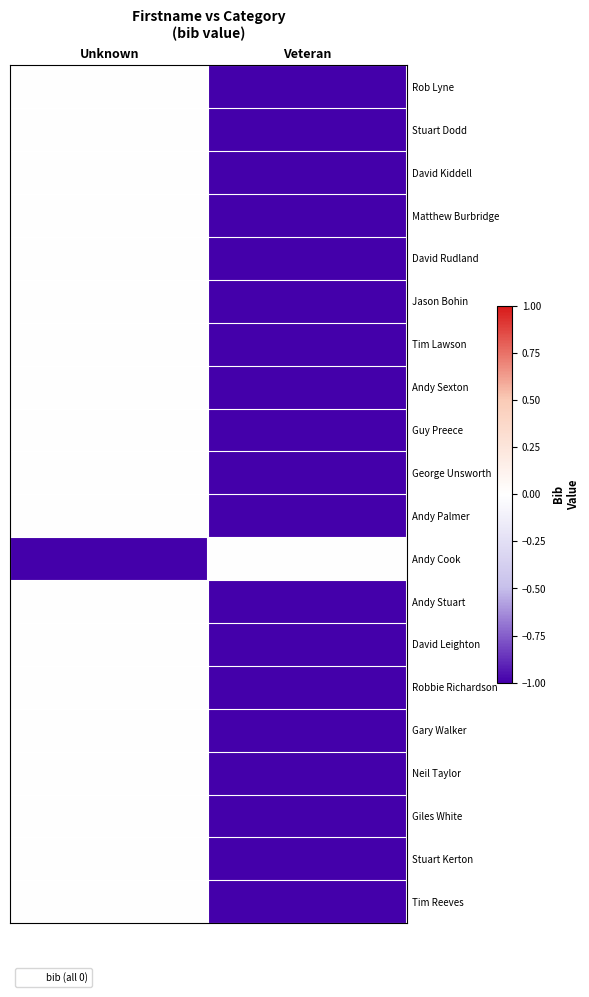

Which series has the largest range (max minus min)?

Rob Lyne